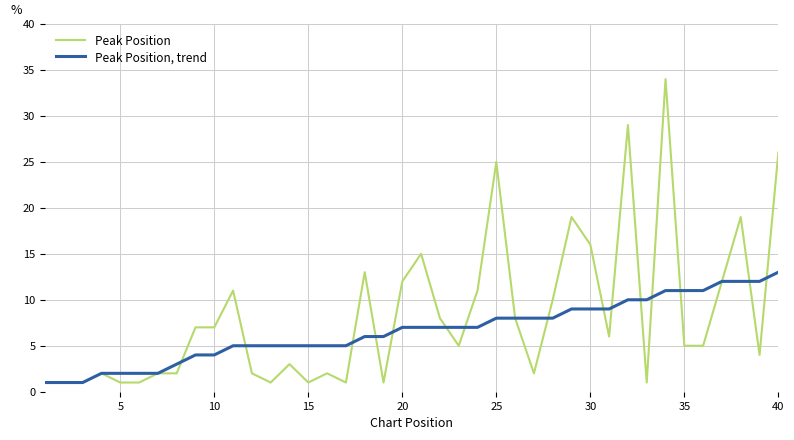

What are all the series names shown in the legend?

Peak Position, Peak Position, trend